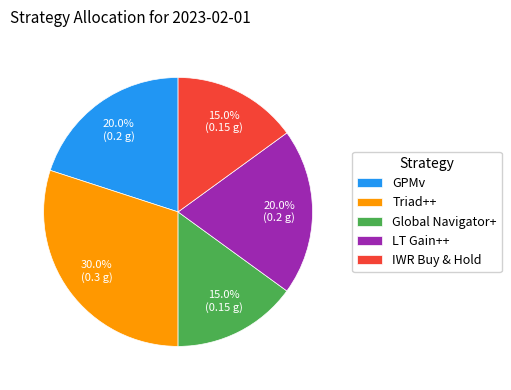

Is there any slice that represents more than half of the pie?

No